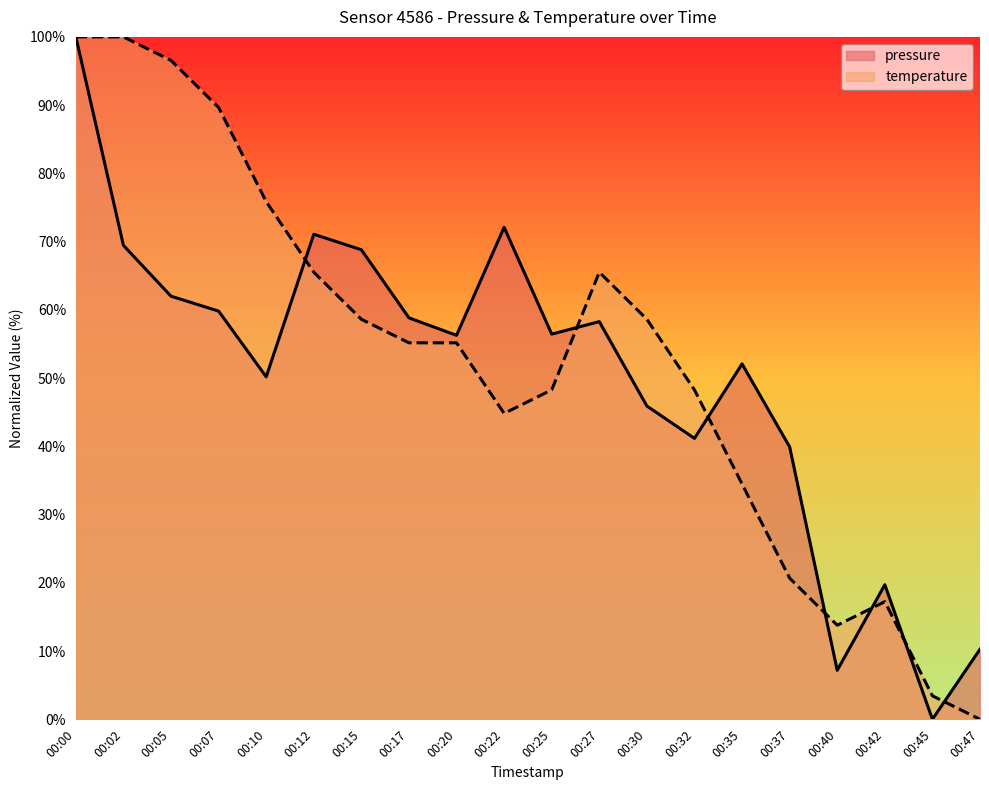

How many lines are shown in the chart?

2